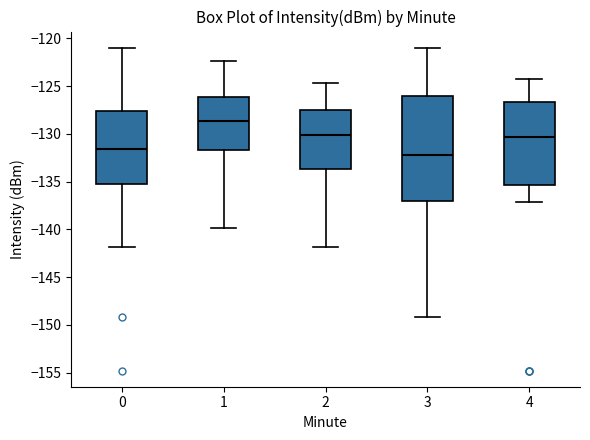

Reading left to right, transcribe this box plot: for each box, give where its median line is, the range the box spans, and where its two whiskers end, as read against the y-axis. The values are not printed on the chart, so give them approximately, as read against the axis.

0: median -131.5, box -135.0 to -127.5, whiskers -142.0 to -121.0
1: median -128.5, box -131.5 to -126.0, whiskers -140.0 to -122.5
2: median -130.0, box -133.5 to -127.5, whiskers -142.0 to -124.5
3: median -132.0, box -137.0 to -126.0, whiskers -149.0 to -121.0
4: median -130.5, box -135.5 to -126.5, whiskers -137.0 to -124.0